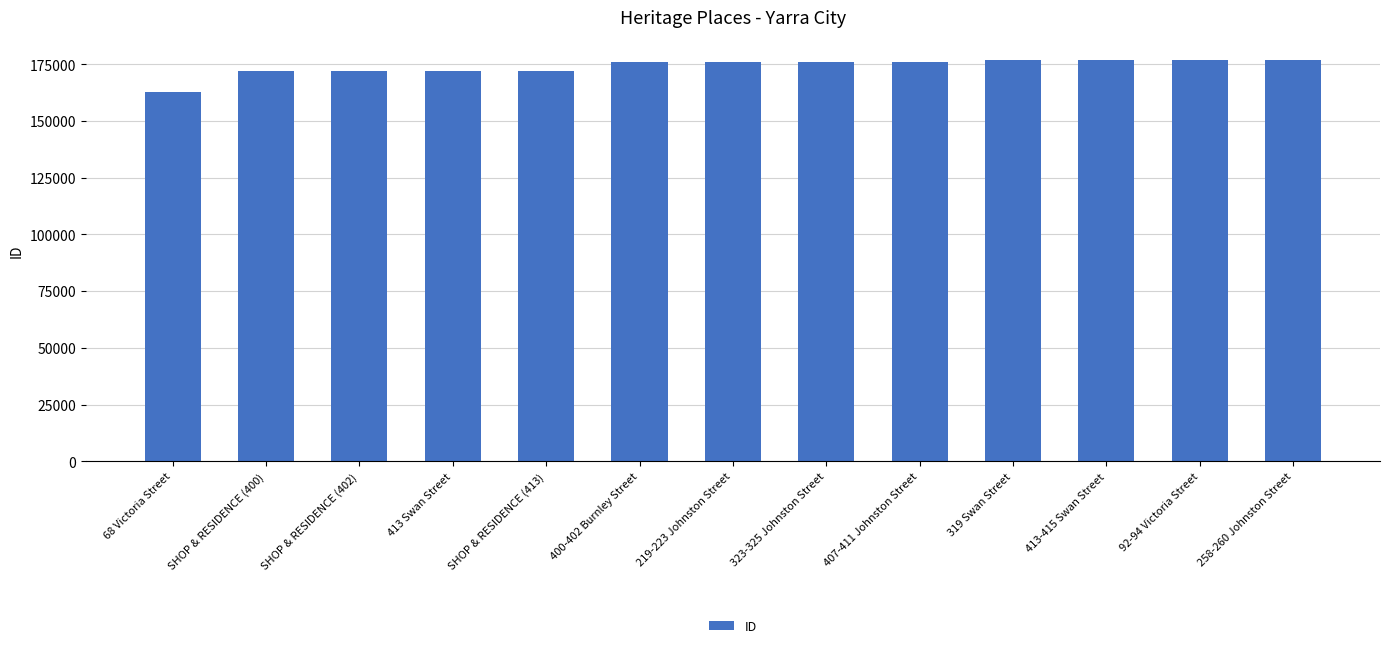

What position from the left is 68 Victoria Street?

1